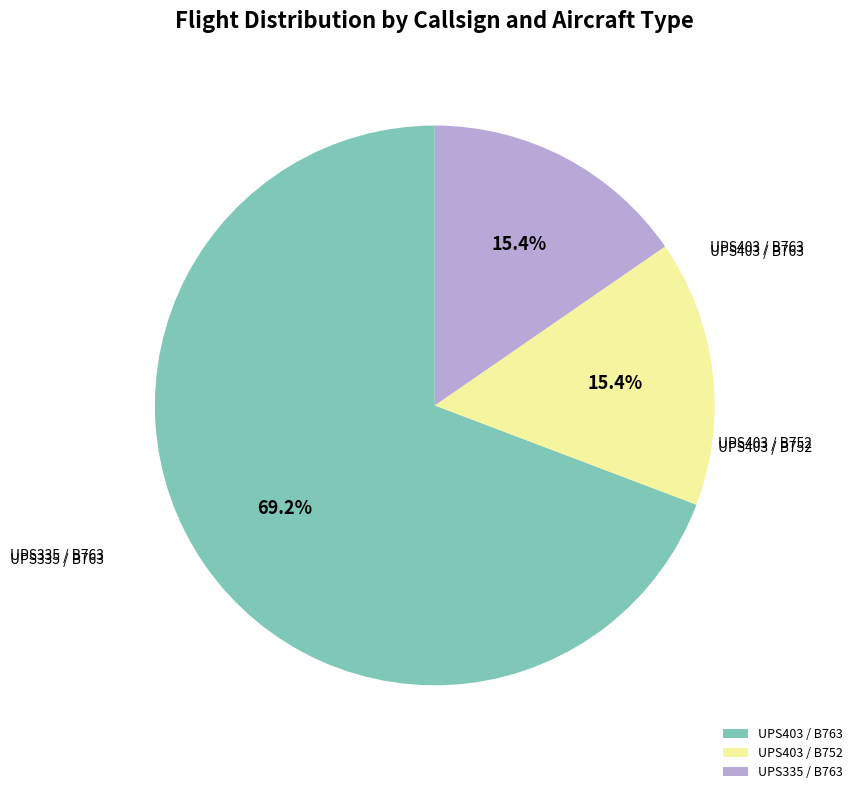

Is UPS403 / B752 the majority of the pie?

No